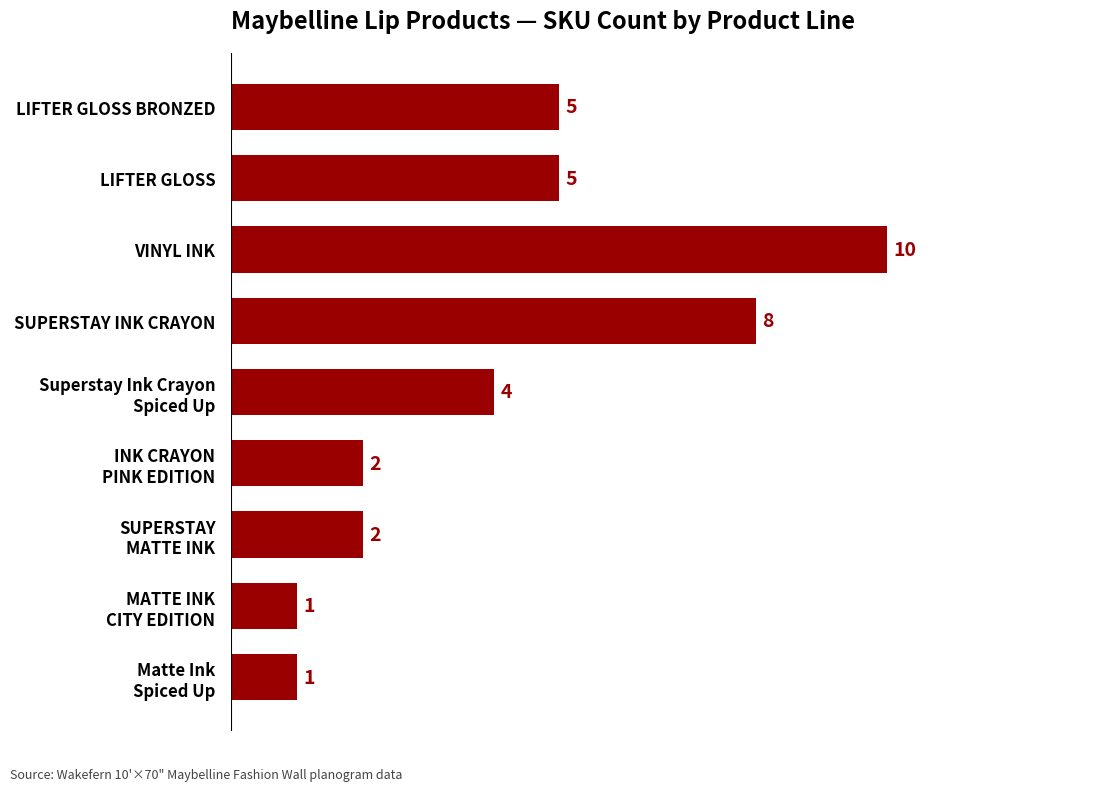

Does the chart contain stacked bars?

No